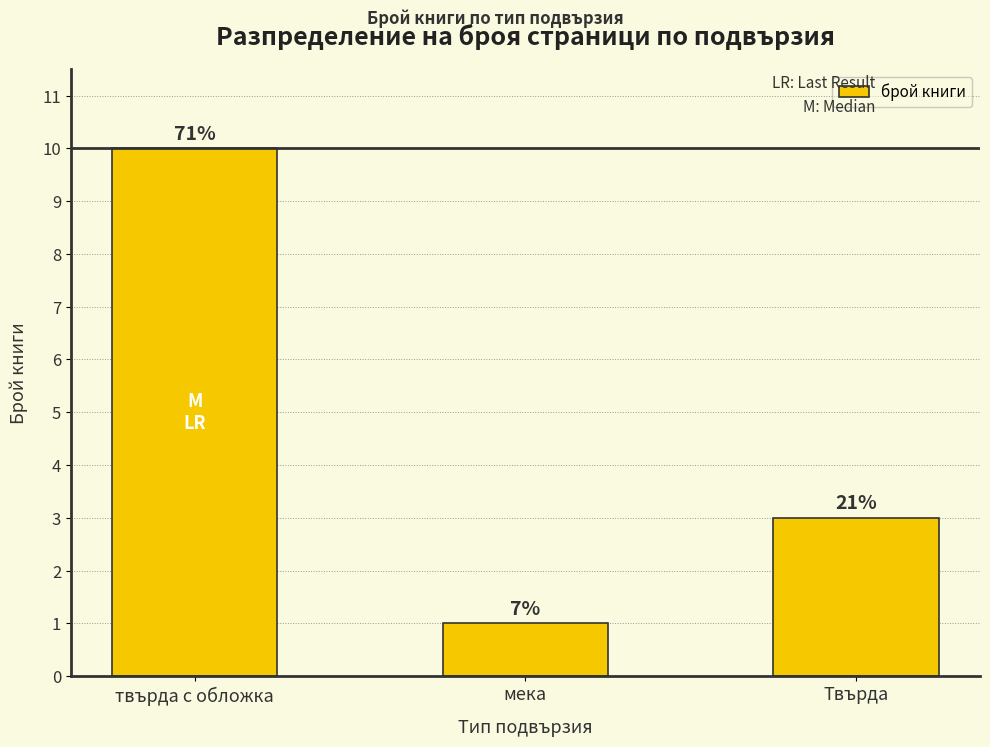

What is the difference between the values at мека and Твърда?

2